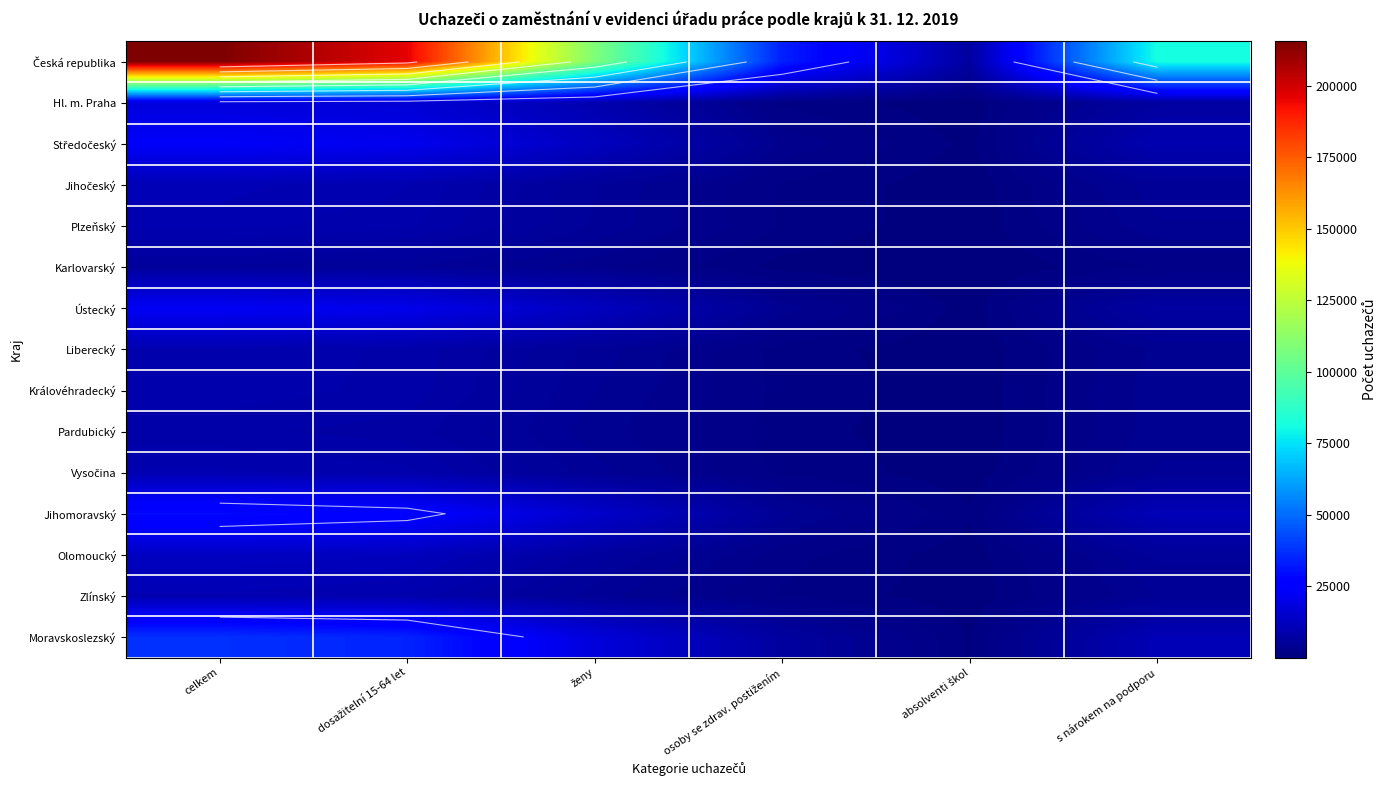

True or false: Jihočeský has a value of 10537 at celkem.

True